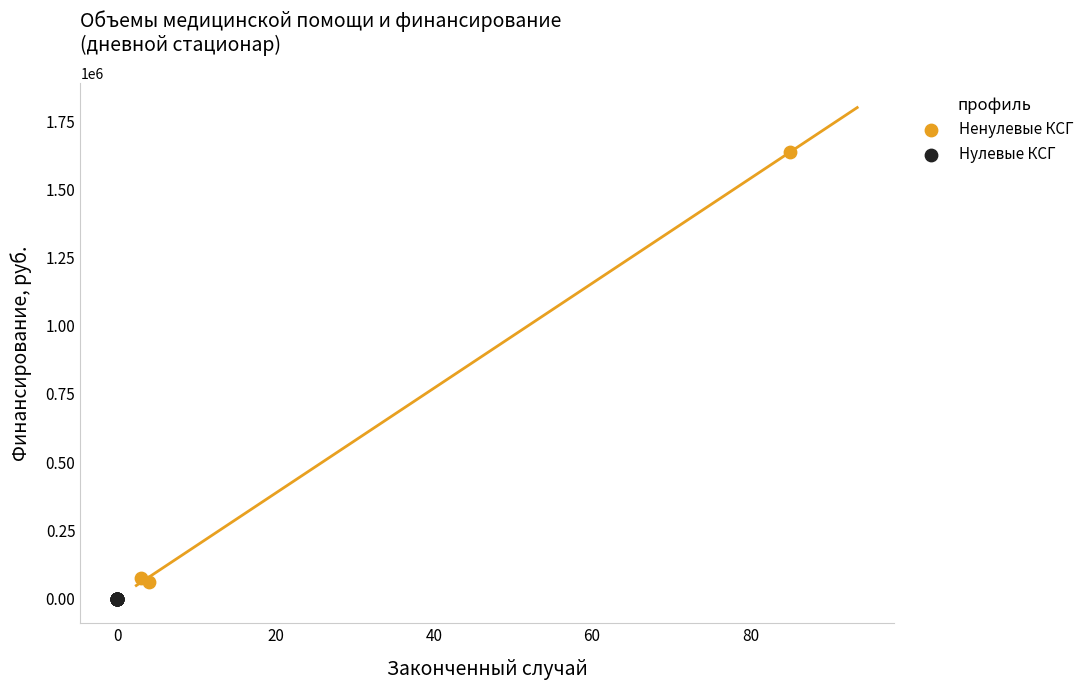

What are all the series names shown in the legend?

Ненулевые КСГ, Нулевые КСГ